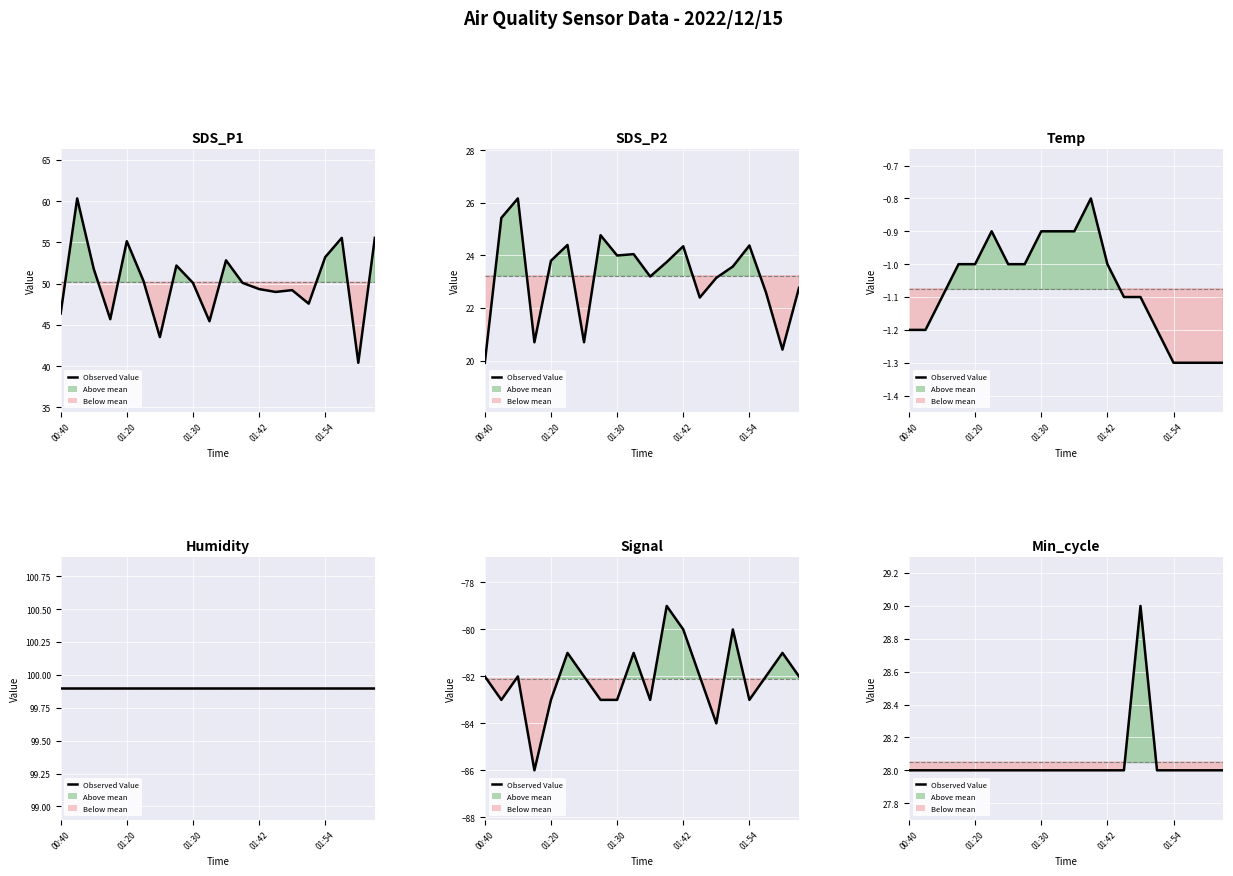

What is the sum of the values at 9 and 18?

56